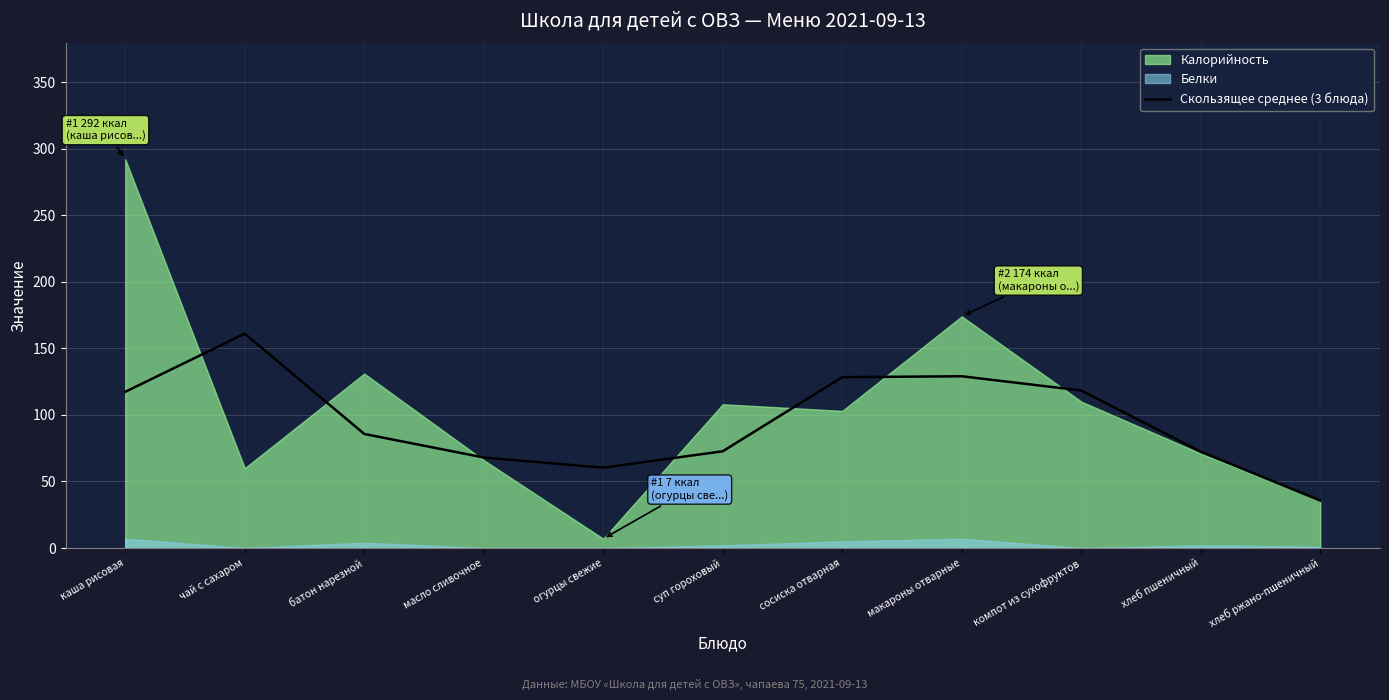

Reading right to left, what are all the values shown in this chart?

хлеб ржано-пшеничный=35.7	хлеб пшеничный=72.3	компот из сухофруктов=118.3	макароны отварные=129.0	сосиска отварная=128.3	суп гороховый=72.7	огурцы свежие=60.3	масло сливочное=68.0	батон нарезной=85.7	чай с сахаром=161.0	каша рисовая=117.3